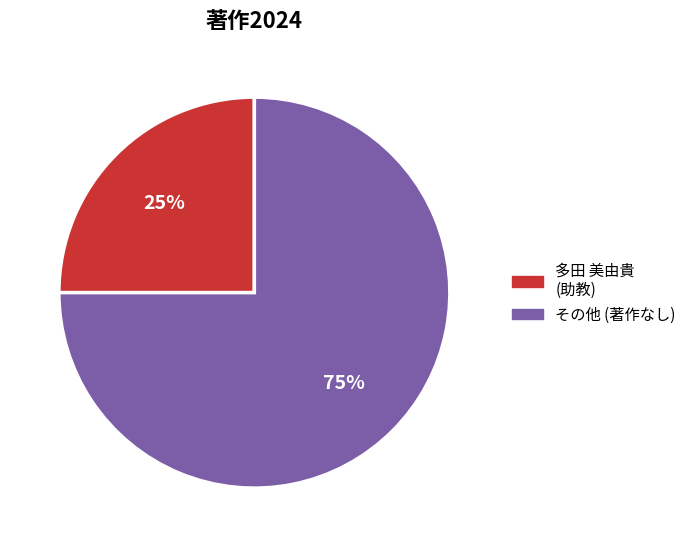

Rank the categories by value from lowest to highest.

多田 美由貴 (助教), その他 (著作なし)